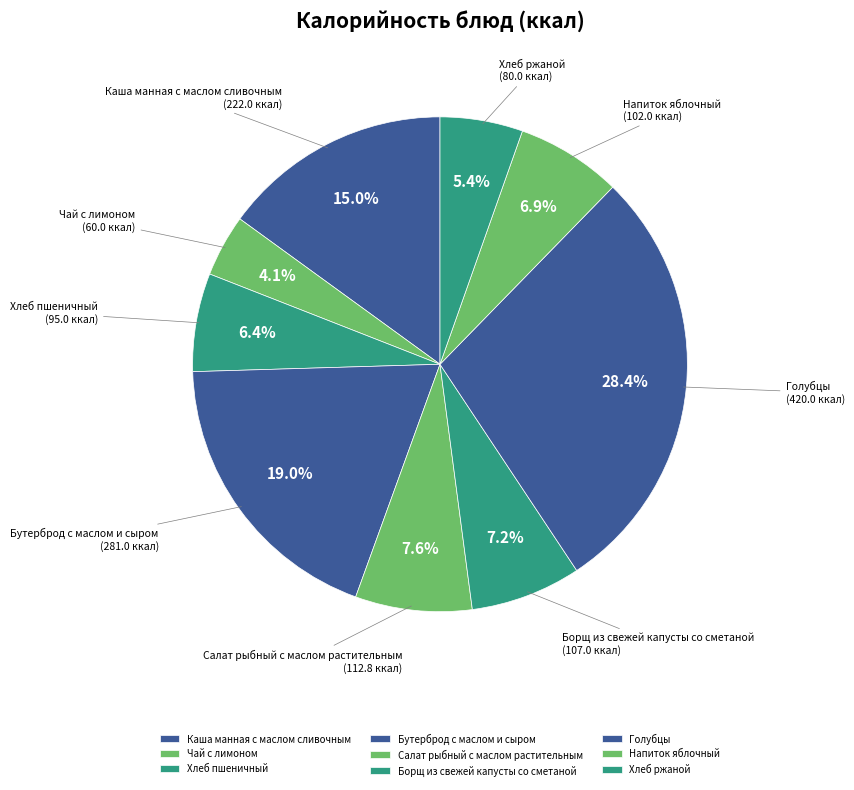

What is the largest slice in the pie chart?

Голубцы